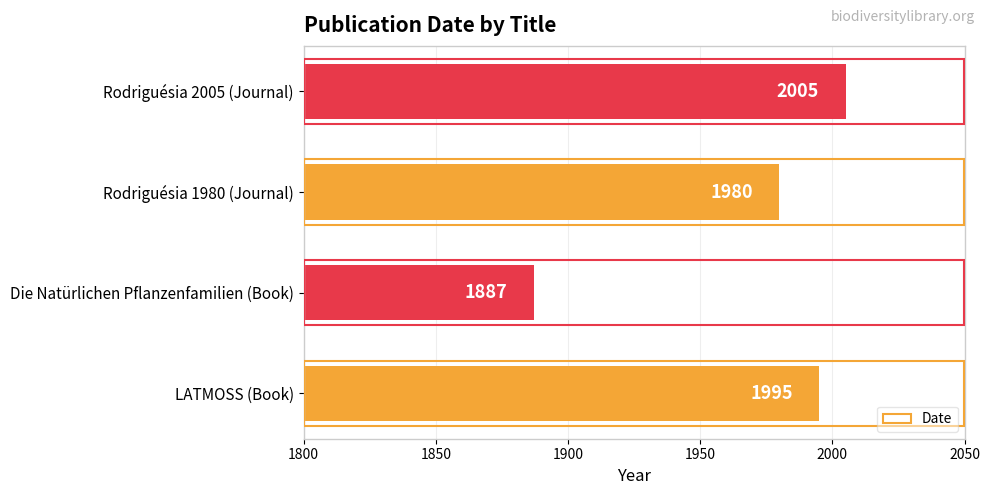

Rank the categories by value from highest to lowest.

Rodriguésia 2005 (Journal), LATMOSS (Book), Rodriguésia 1980 (Journal), Die Natürlichen Pflanzenfamilien (Book)